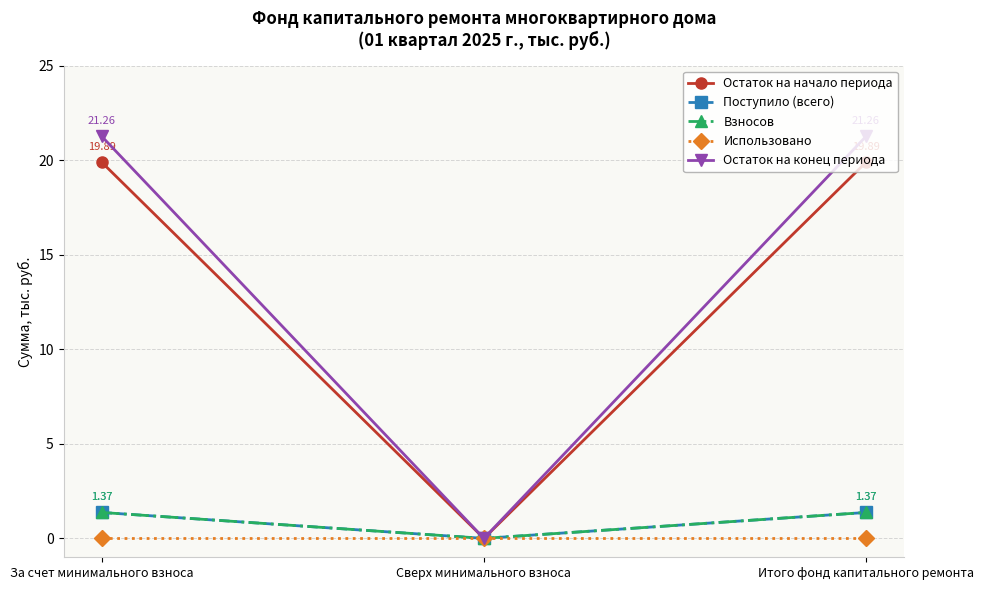

Rank the categories by Остаток на начало периода value from lowest to highest.

Сверх минимального взноса, За счет минимального взноса, Итого фонд капитального ремонта